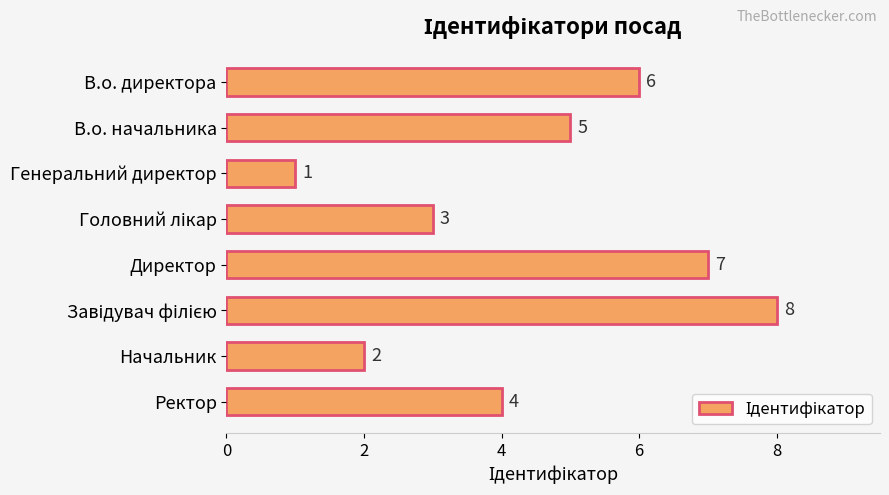

True or false: the data shows 7 at Директор.

True